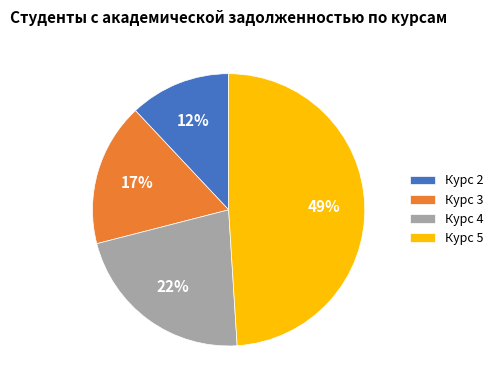

Does any single category account for the majority?

No